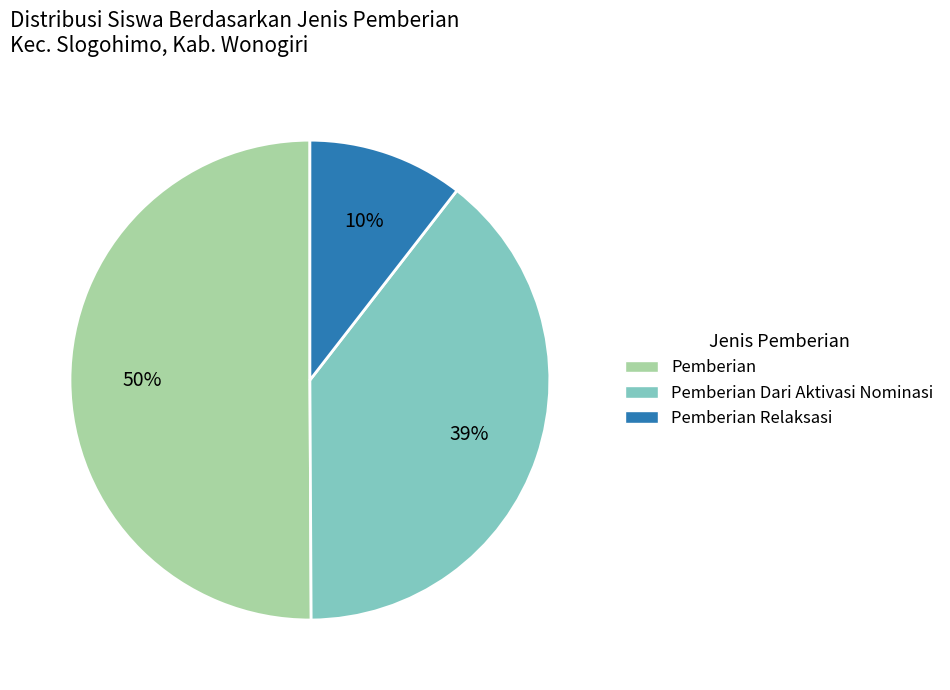

How many segments does this pie chart have?

3